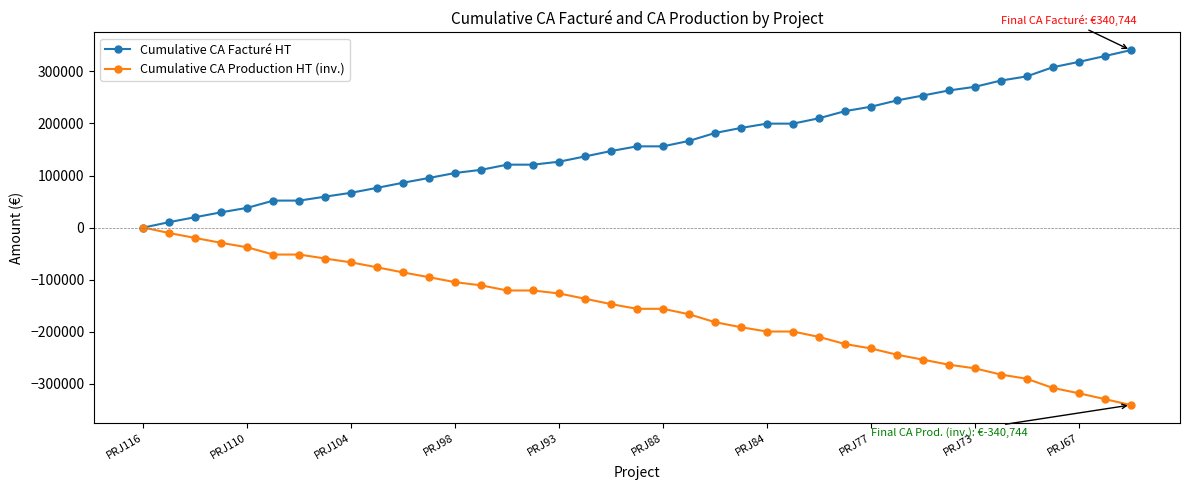

Rank the series by their maximum value, from highest to lowest.

Cumulative CA Facturé HT, Cumulative CA Production HT (inv.)